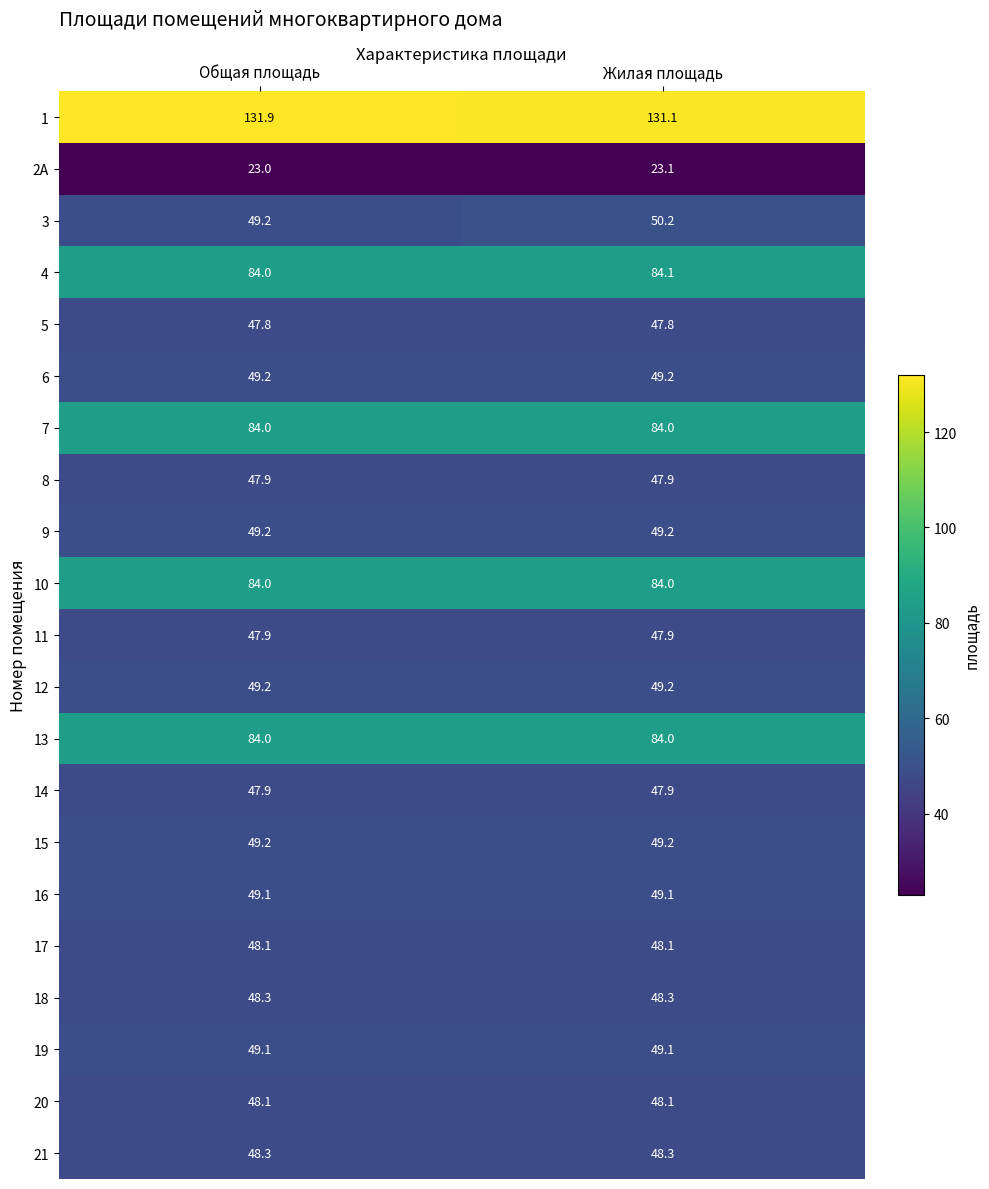

What is the smallest value displayed?

23.0